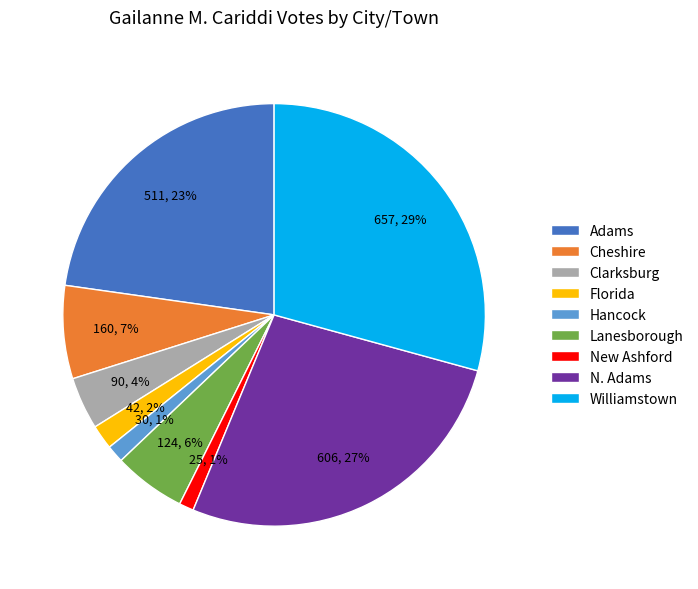

True or false: Florida accounts for 2% of the total.

True